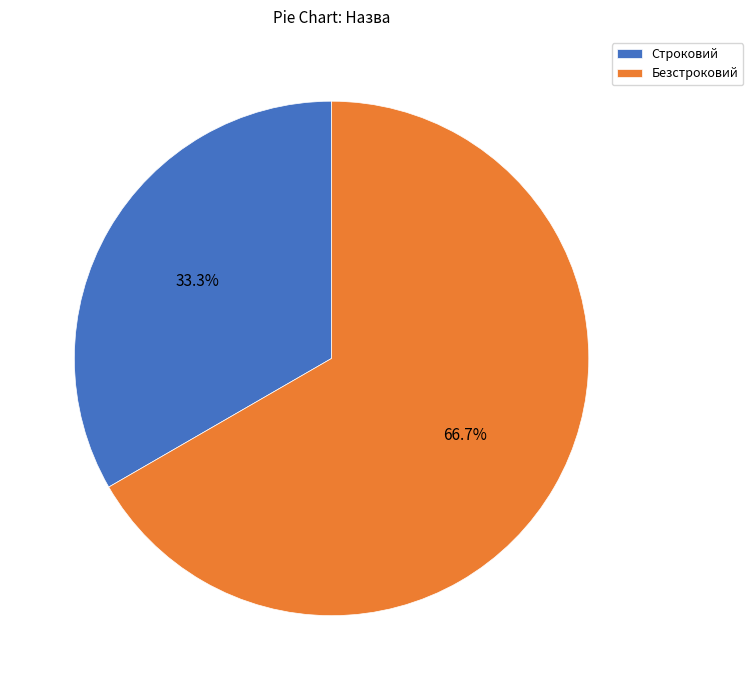

Count the number of slices in the pie.

2